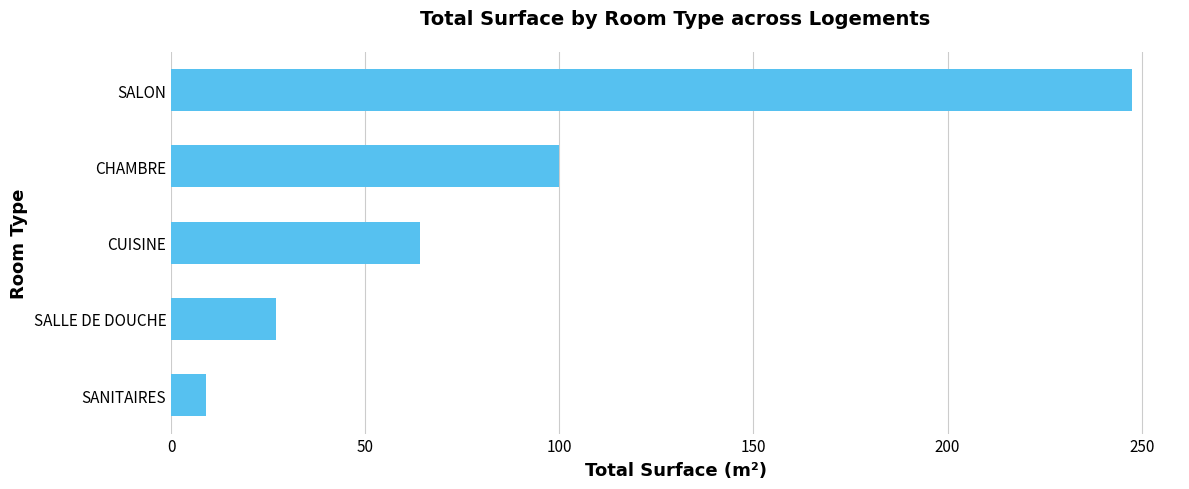

What is the difference between the second highest and minimum values?

91.0